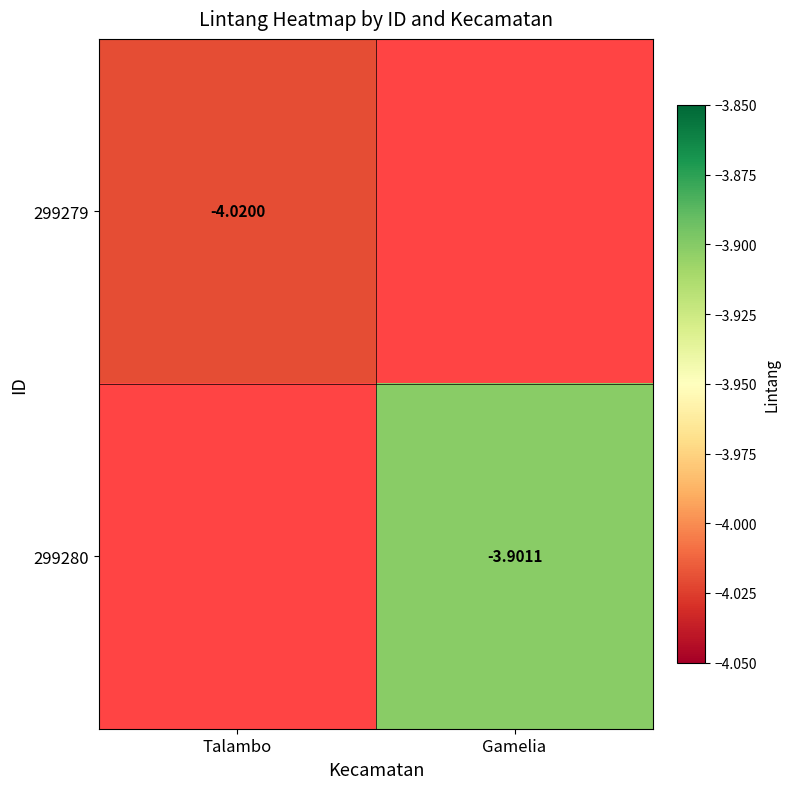

At how many categories does at least one series exceed -4?

1